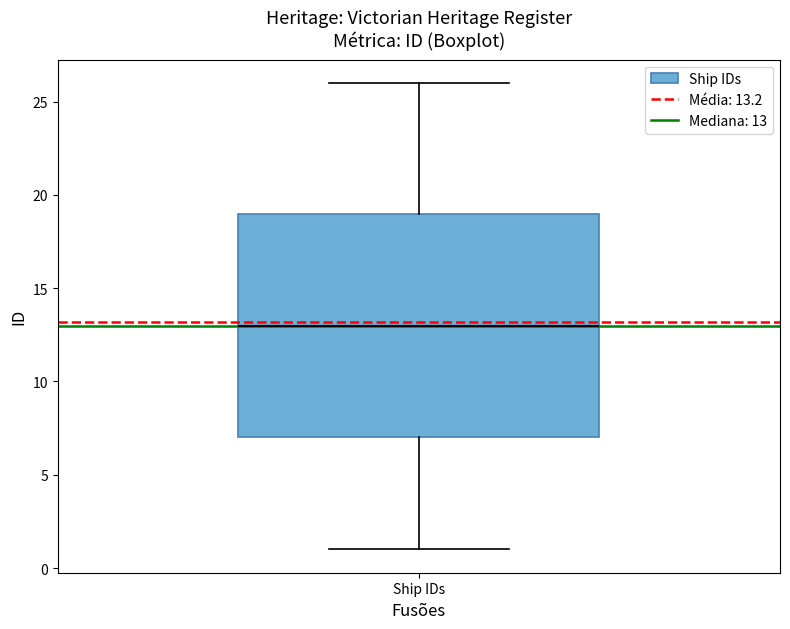

Where does the median line of the box for Ship IDs sit on the y-axis? The values are not printed on the chart, so give them approximately, as read against the axis.

13